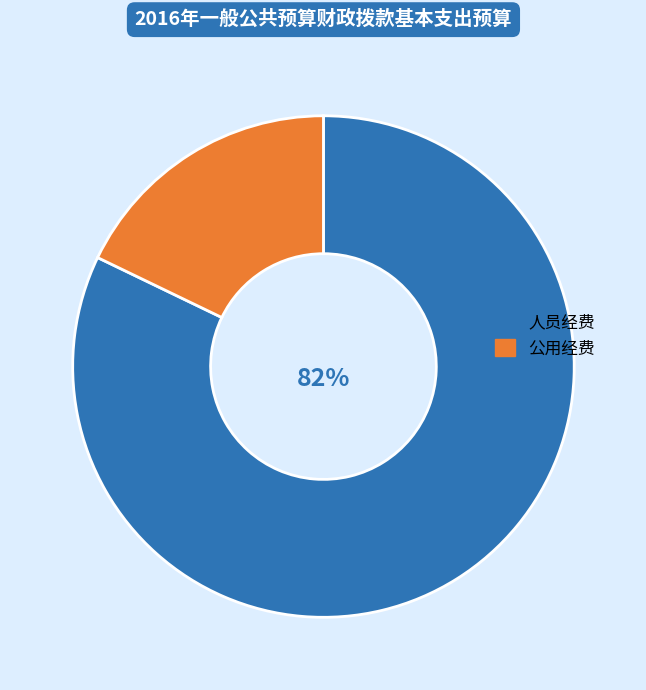

Does any single category account for the majority?

Yes